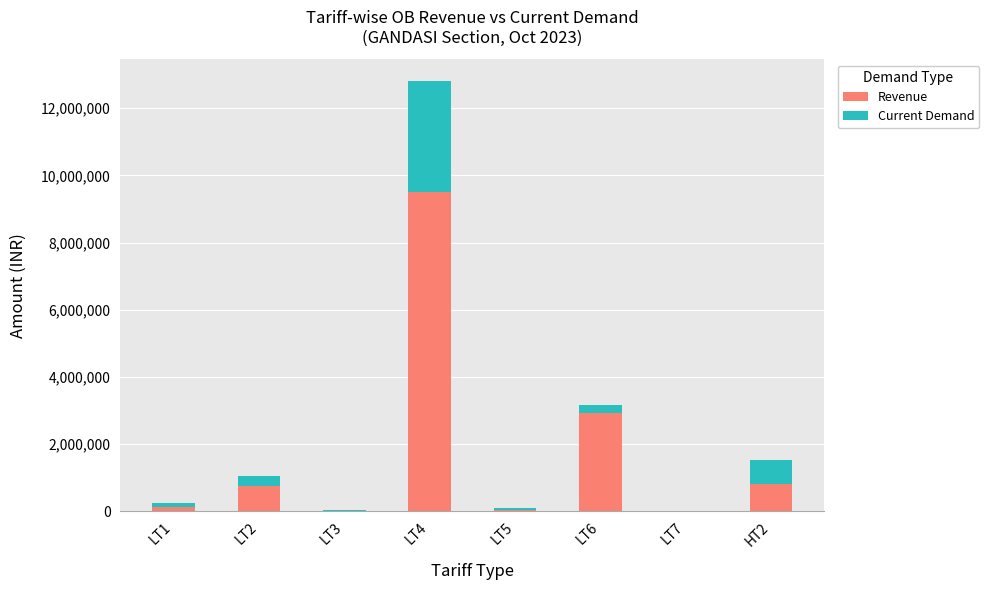

Are the bars horizontal?

No